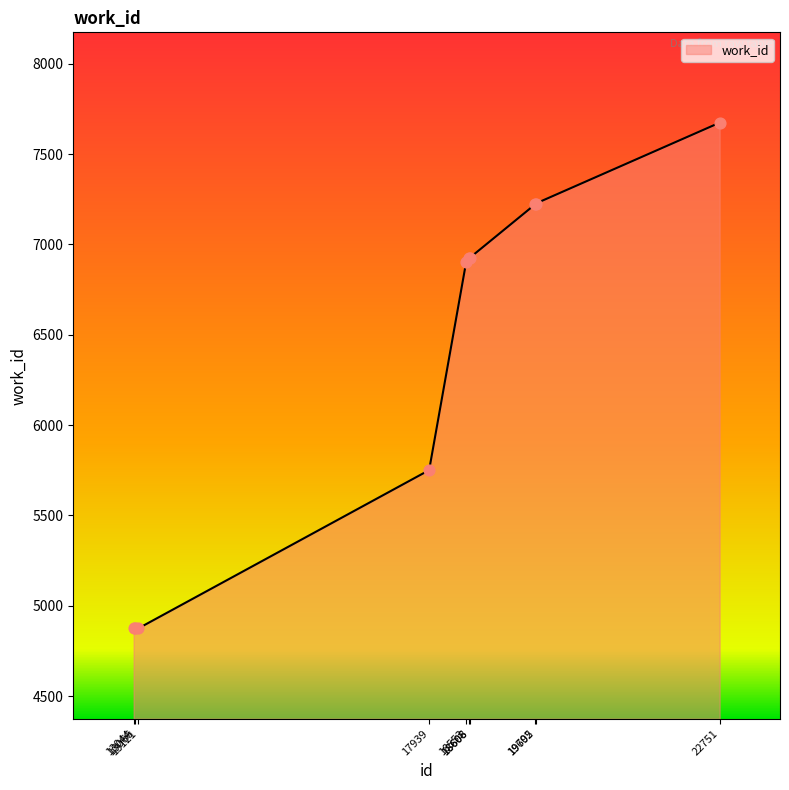

What is the ratio of the value at 13066 to the value at 22751?

0.6